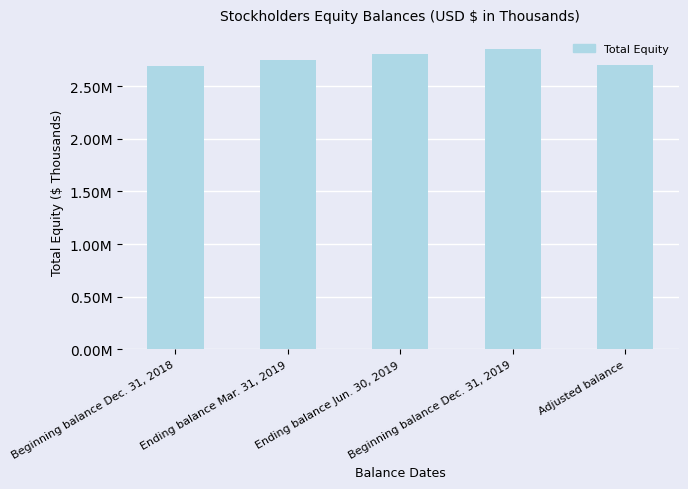

Reading right to left, transcribe all the data shown in this chart.

Adjusted balance=2695892	Beginning balance Dec. 31, 2019=2852453	Ending balance Jun. 30, 2019=2803139	Ending balance Mar. 31, 2019=2751872	Beginning balance Dec. 31, 2018=2689570